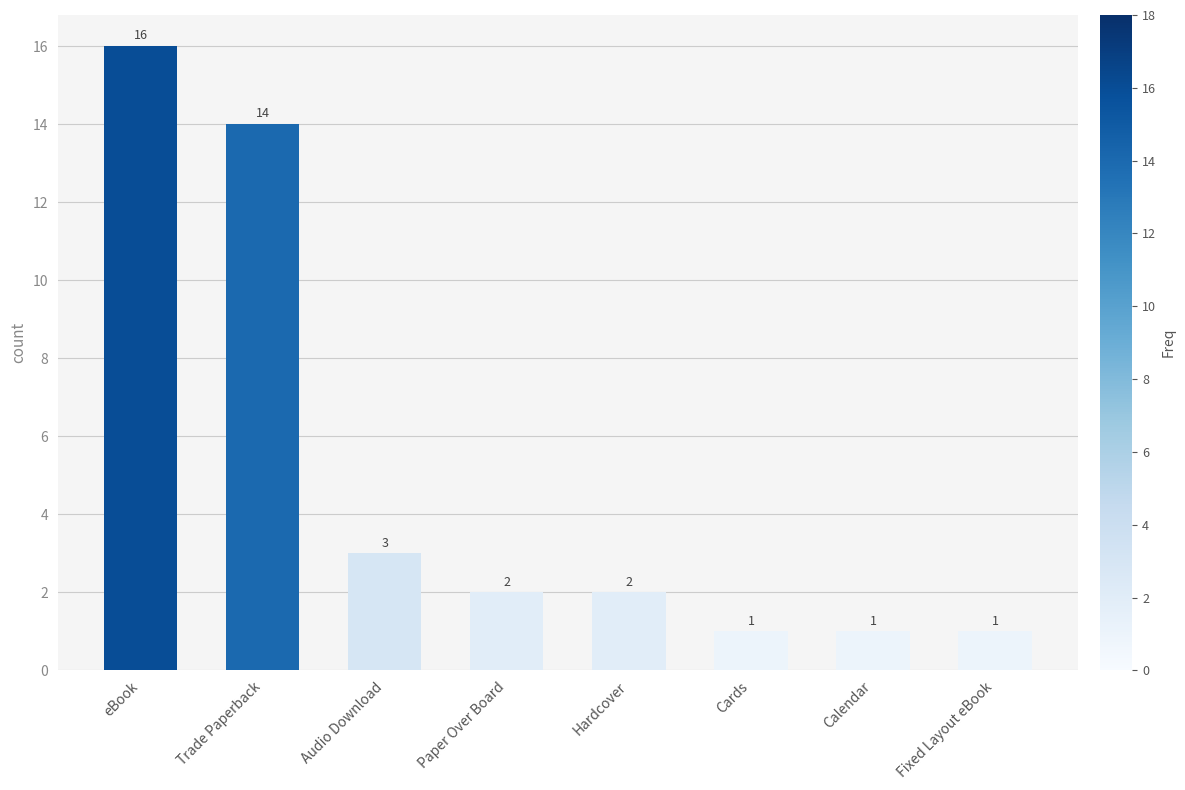

Does the chart contain any negative values?

No